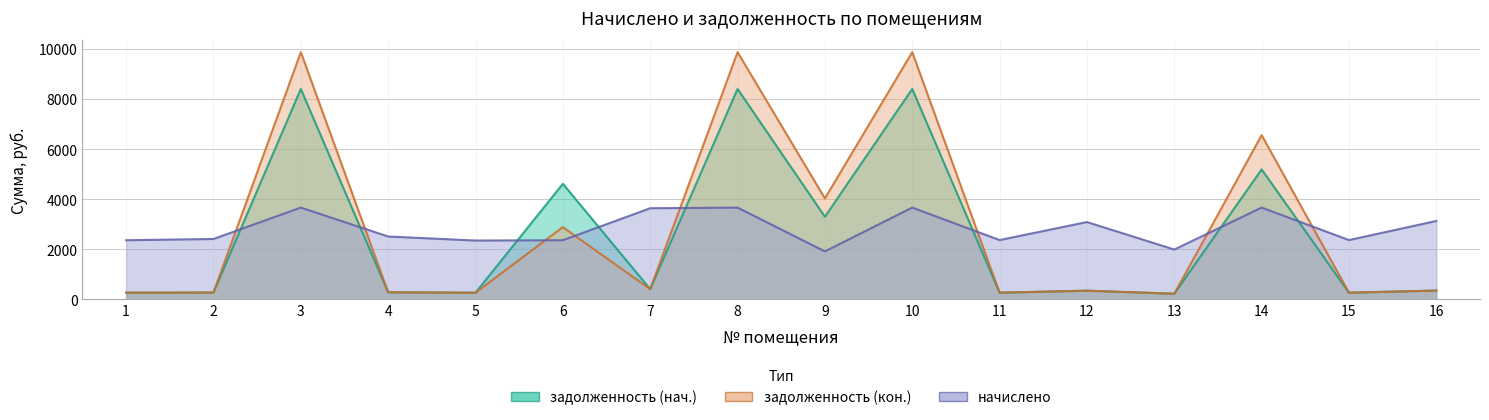

Reading left to right, transcribe all the data shown in this chart.

задолженность (нач.): 262.2	267.7	8406.5	278.8	260.8	4616.6	404.3	8406.5	3298.0	8406.5	262.9	342.9	220.8	5189.9	262.9	347.8
задолженность (кон.): 262.2	267.7	9876.6	278.8	260.8	2883.8	404.3	9876.6	4032.0	9876.6	262.9	342.9	220.8	6561.4	262.9	347.8
начислено: 2359.8	2409.5	3663.9	2508.8	2347.4	2359.8	3639.1	3663.9	1912.7	3663.9	2366.0	3086.4	1987.2	3663.9	2366.0	3129.8